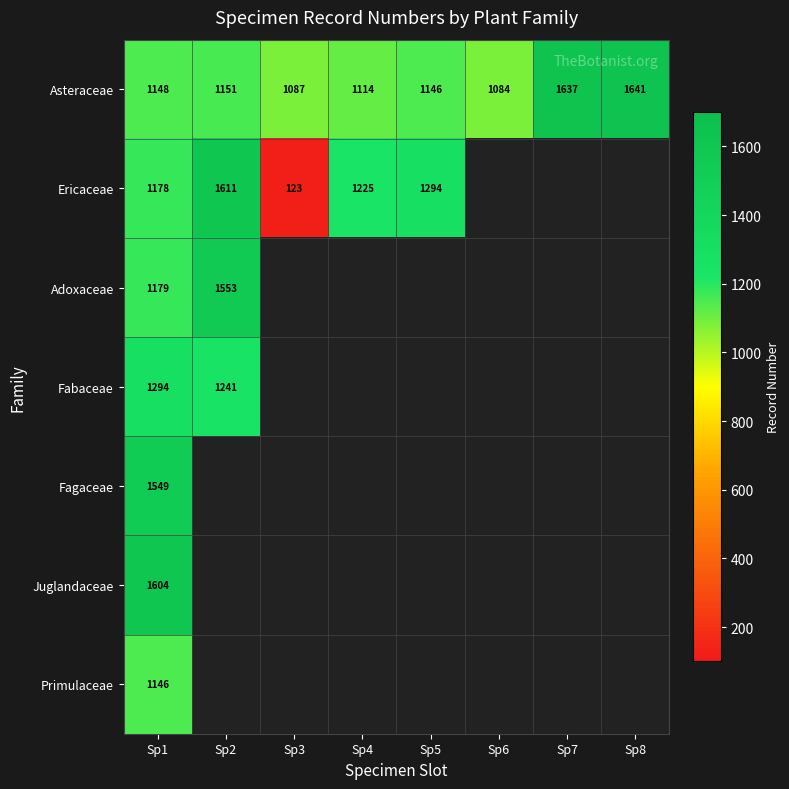

Between Sp1 and Sp5, which is larger?

Sp1